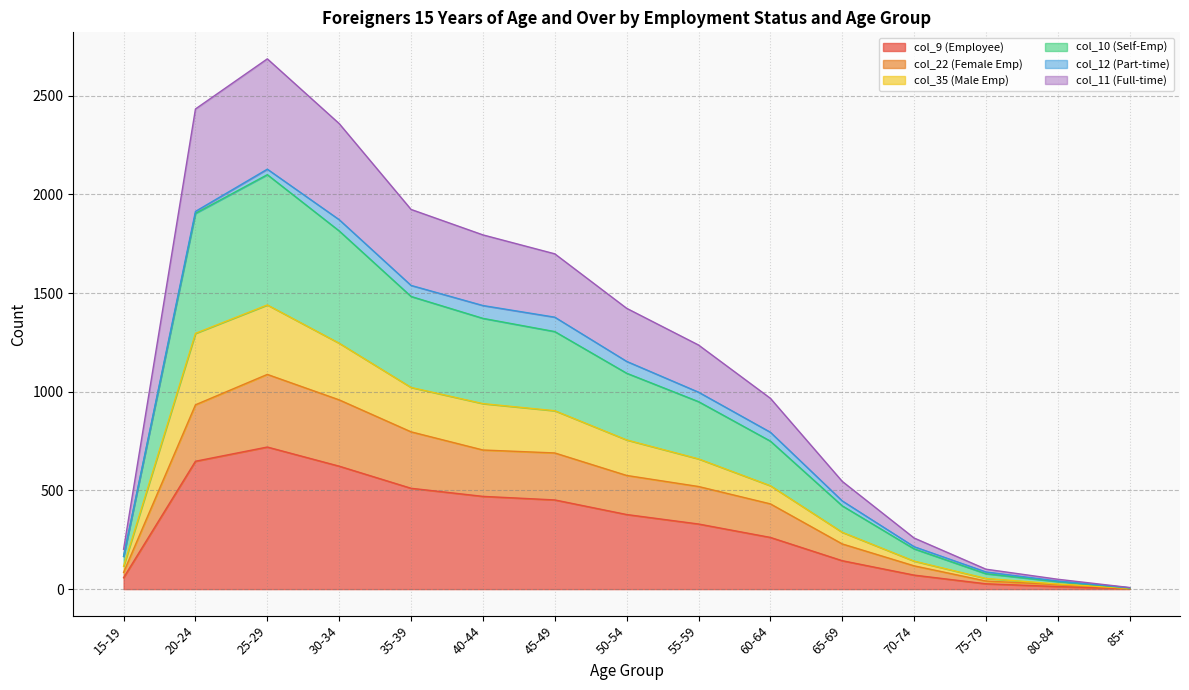

Which category has the highest value in the col_9 (Employee) series?

25-29